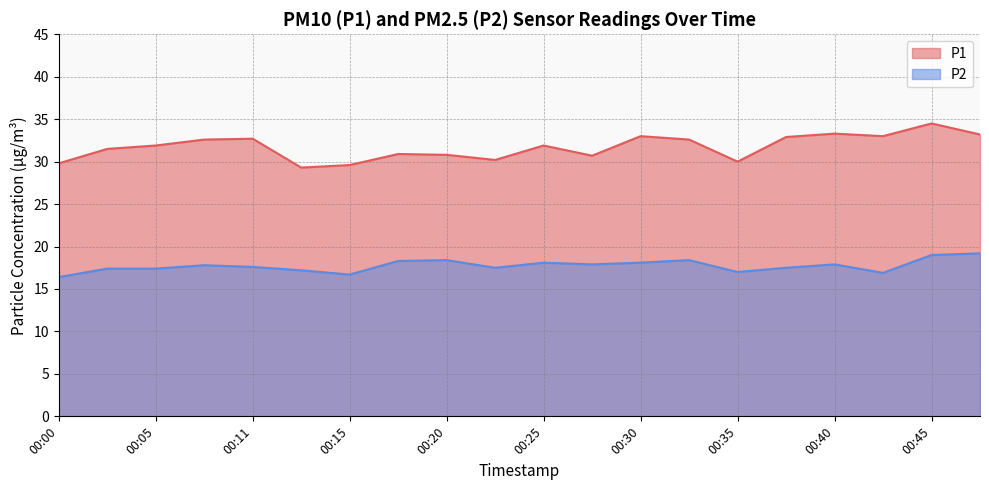

Where does the P1 series first go above 31?

00:03